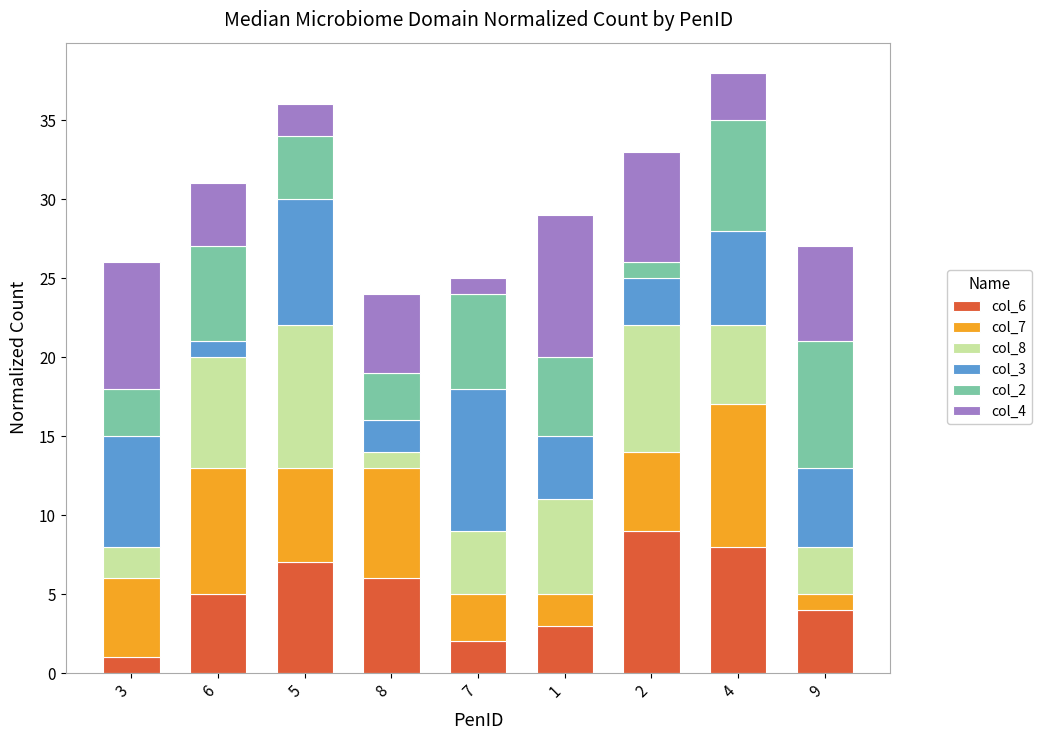

How many bars are there in total?

9